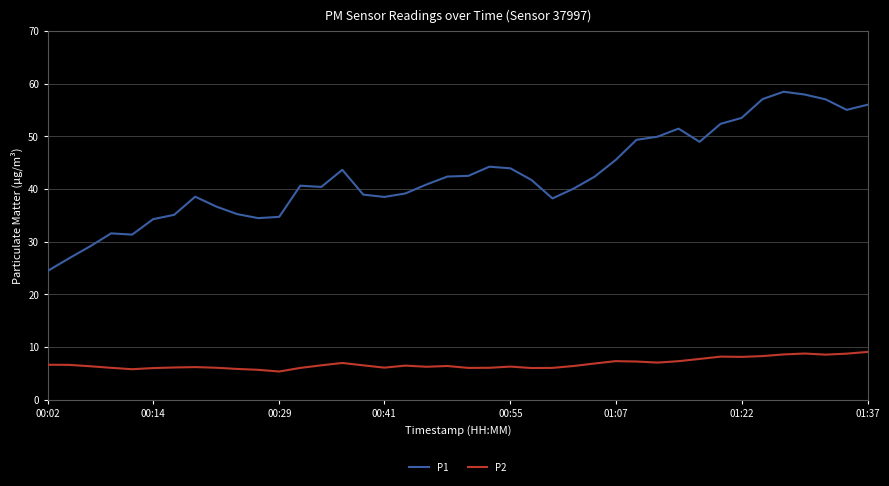

Which series has the largest total across all categories?

P1